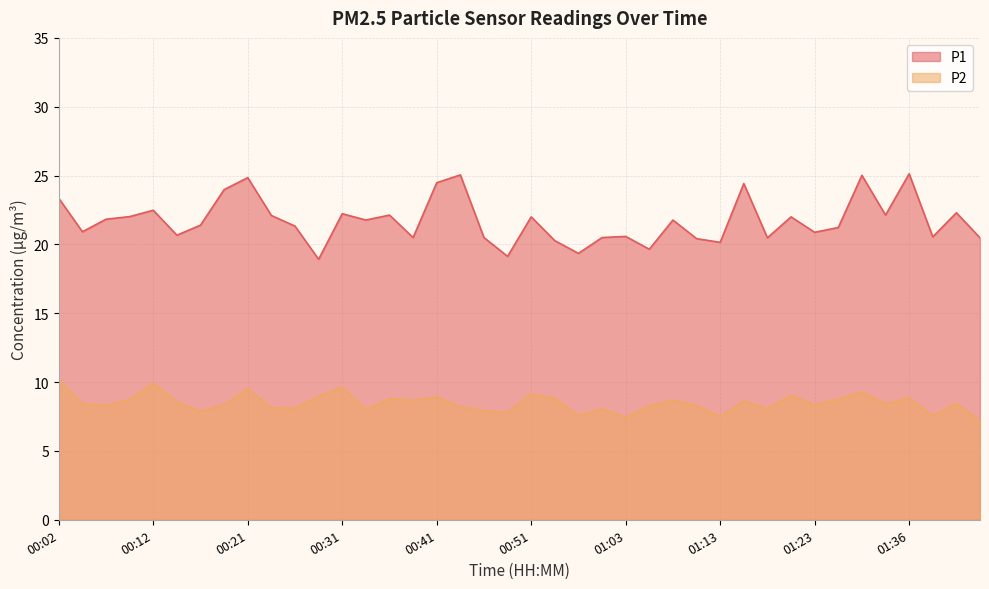

Which label corresponds to the smallest value in the chart?

01:43